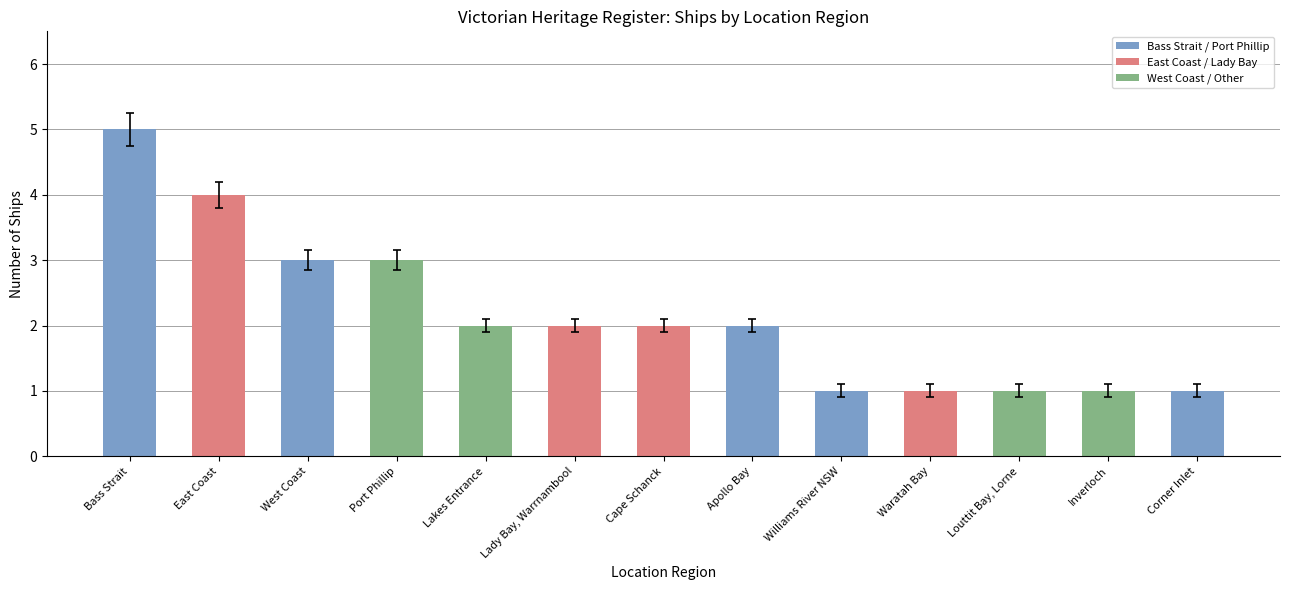

How many bars are there in total?

13